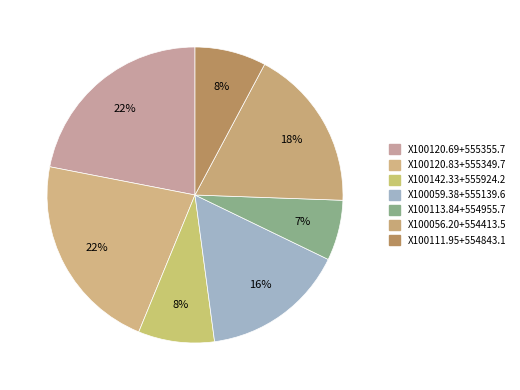

True or false: X100120.69+555355.7 accounts for 16% of the total.

False